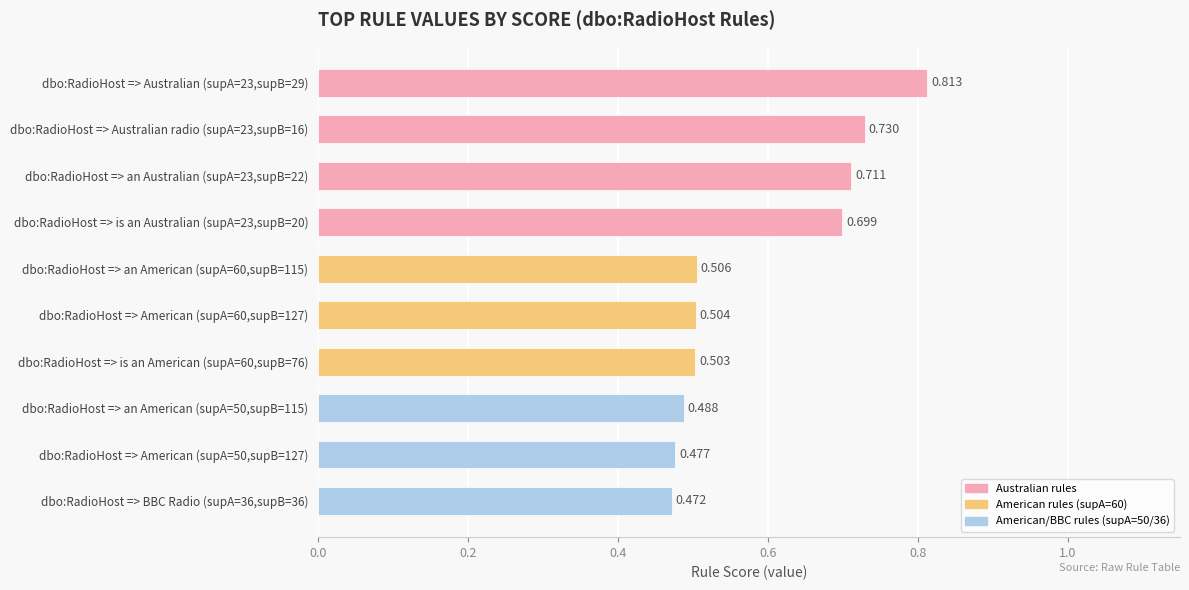

Does the chart contain any negative values?

No